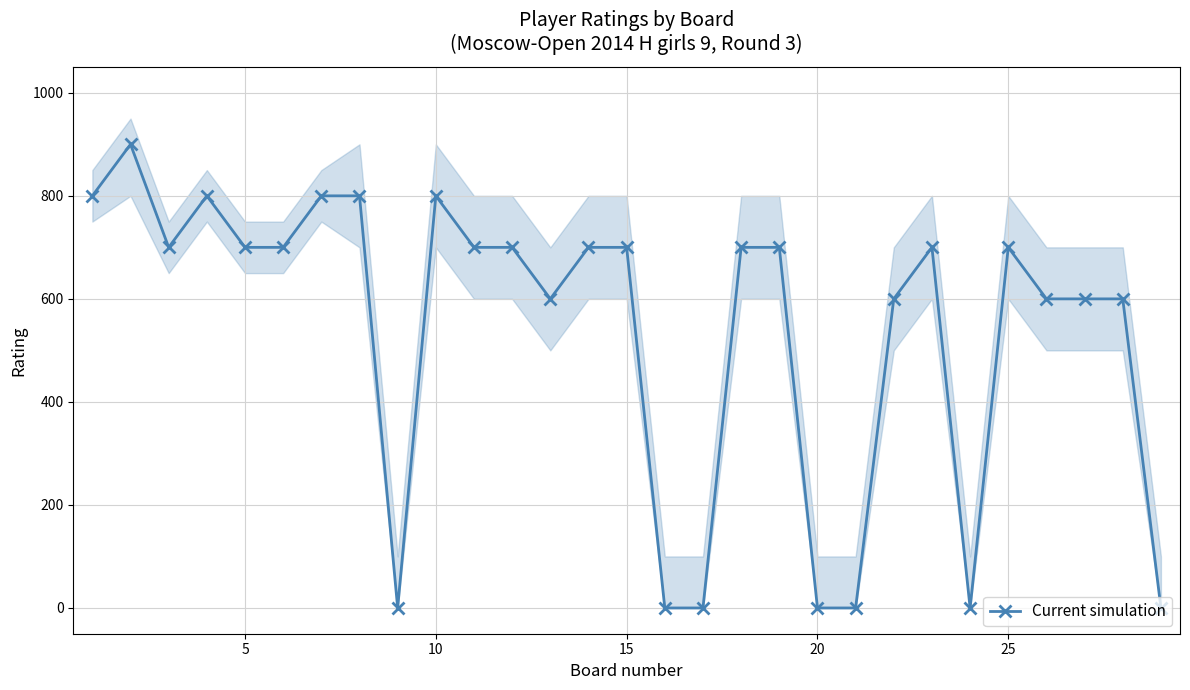

How many values exceed 700?

6